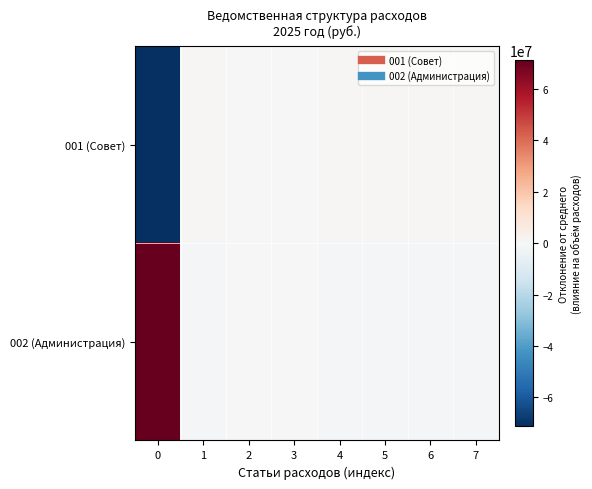

Reading right to left, extract all data points from this chart.

001 (Совет): 7=791849.0	6=1016849.0	5=960525.0	4=710525.0	3=135313.0	2=135313.0	1=845838.0	0=-71201579.5
002 (Администрация): 7=-791849.0	6=-1016849.0	5=-960525.0	4=-710525.0	3=-135313.0	2=-135313.0	1=-845838.0	0=71201579.5